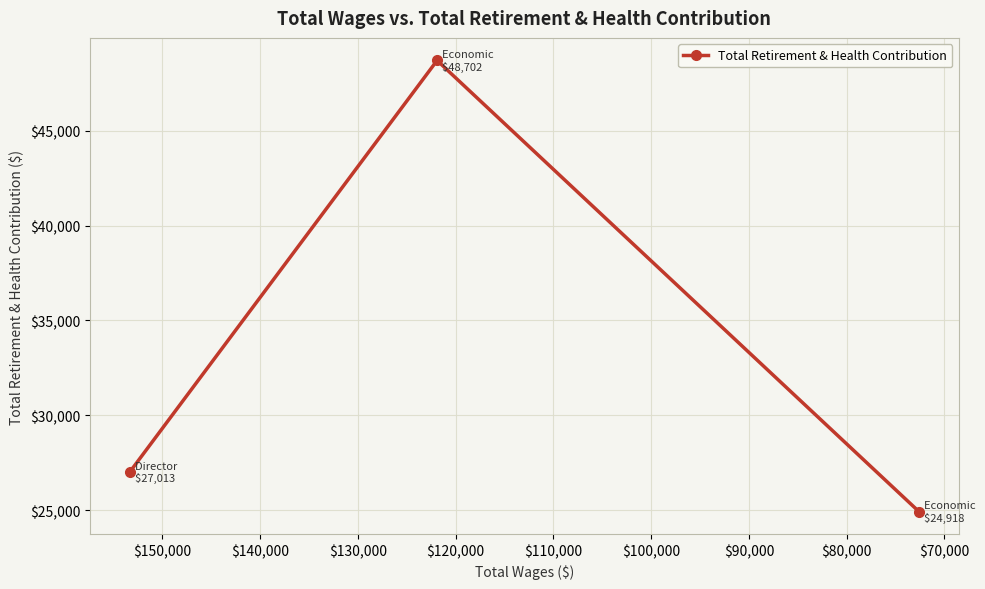

What is the sum of all values?

100633